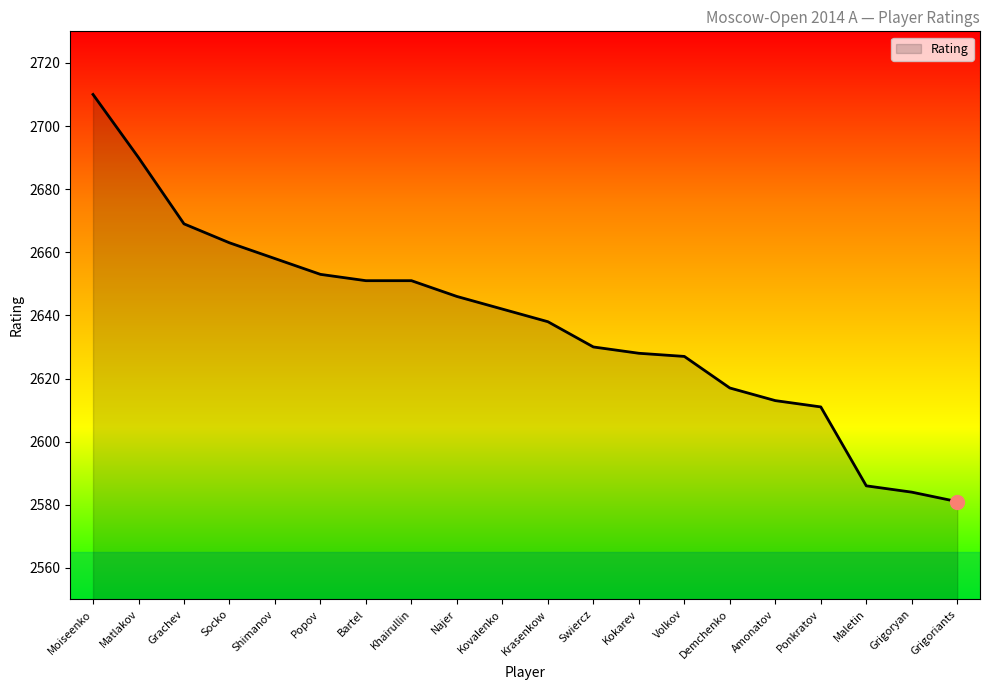

What position from the right is Demchenko?

6